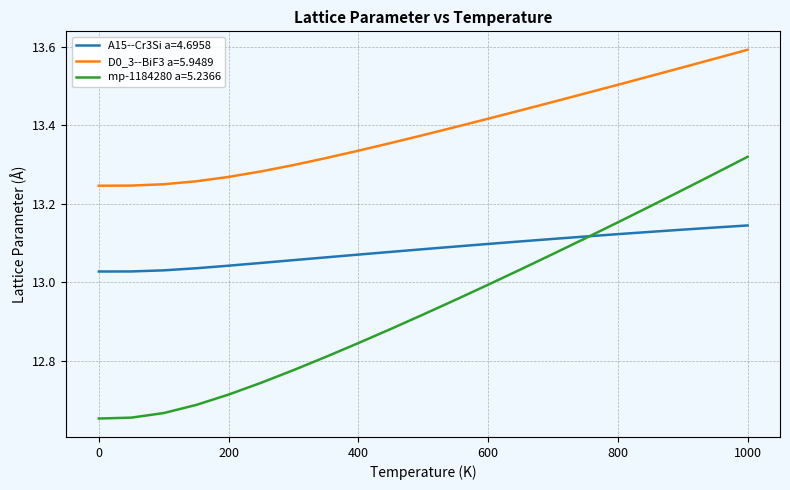

List the series in order of their peak value, lowest first.

A15--Cr3Si a=4.6958, mp-1184280 a=5.2366, D0_3--BiF3 a=5.9489